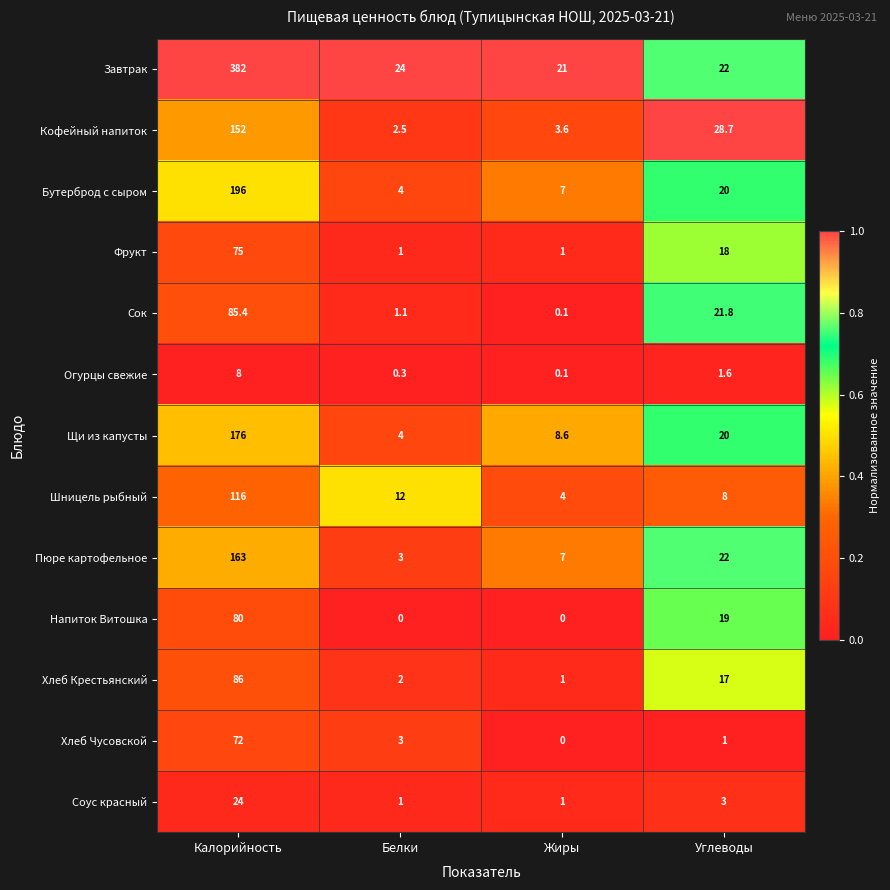

What is the difference between the highest and lowest values at Жиры?

21.0